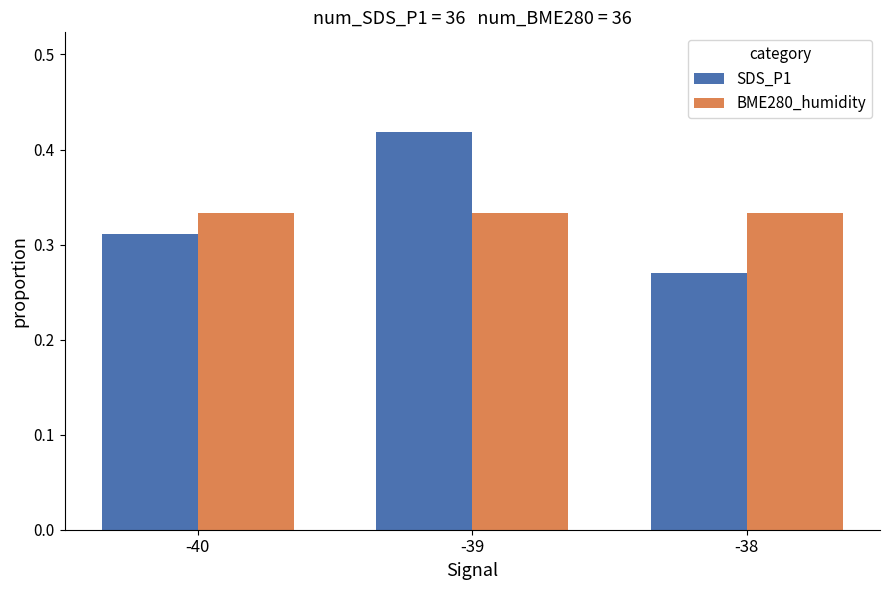

Is it true that SDS_P1 equals 0.1 at -40?

False